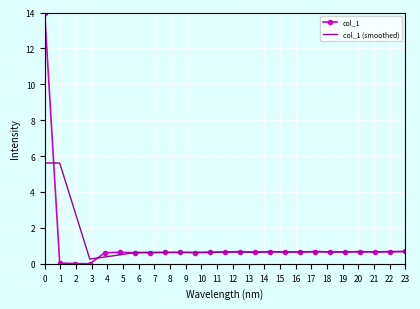

What is the greatest value displayed?

14.0